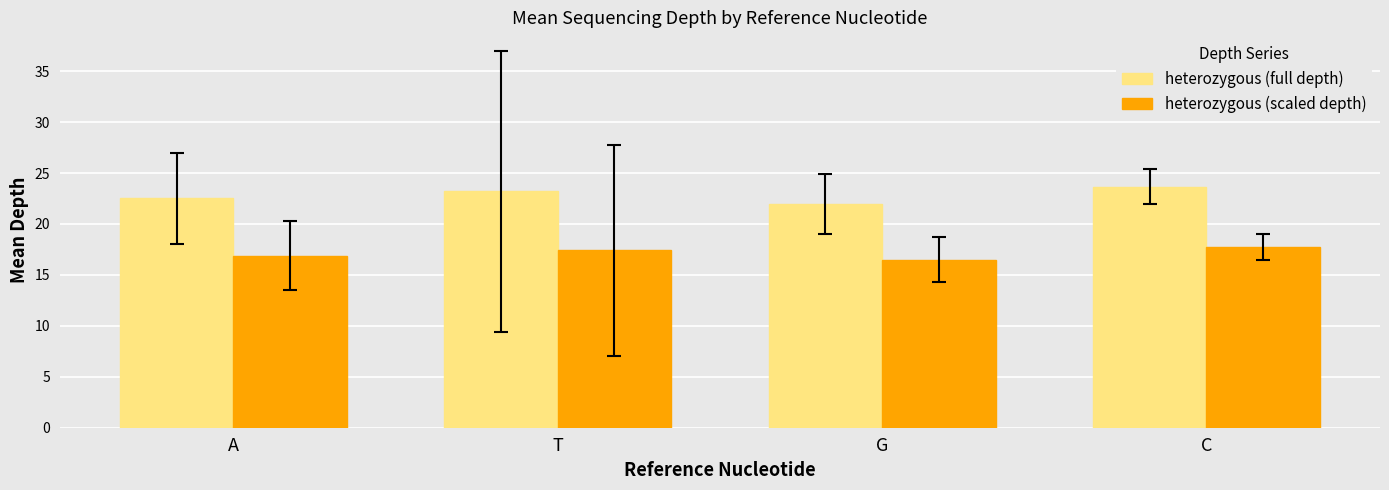

What is the difference between the heterozygous (scaled depth) values at G and T?

0.9